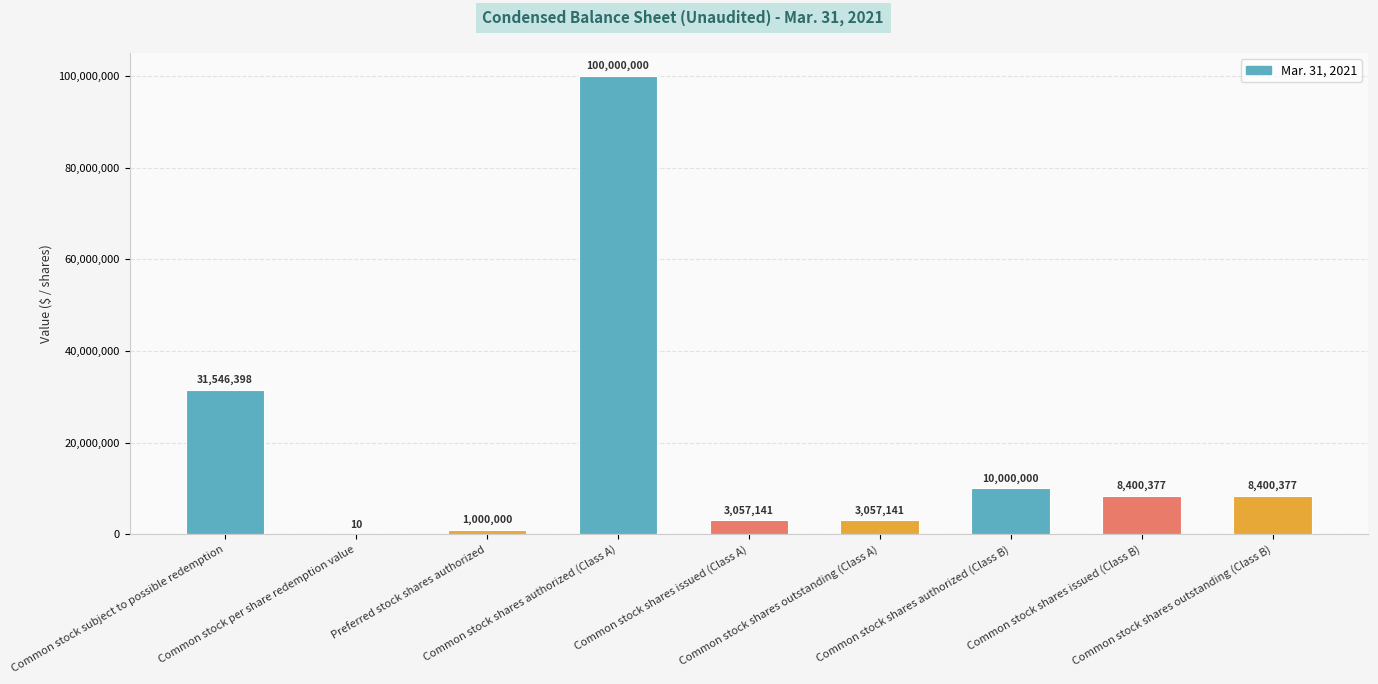

What is the sum of the values at Common stock shares authorized (Class B) and Common stock shares authorized (Class A)?

110000000